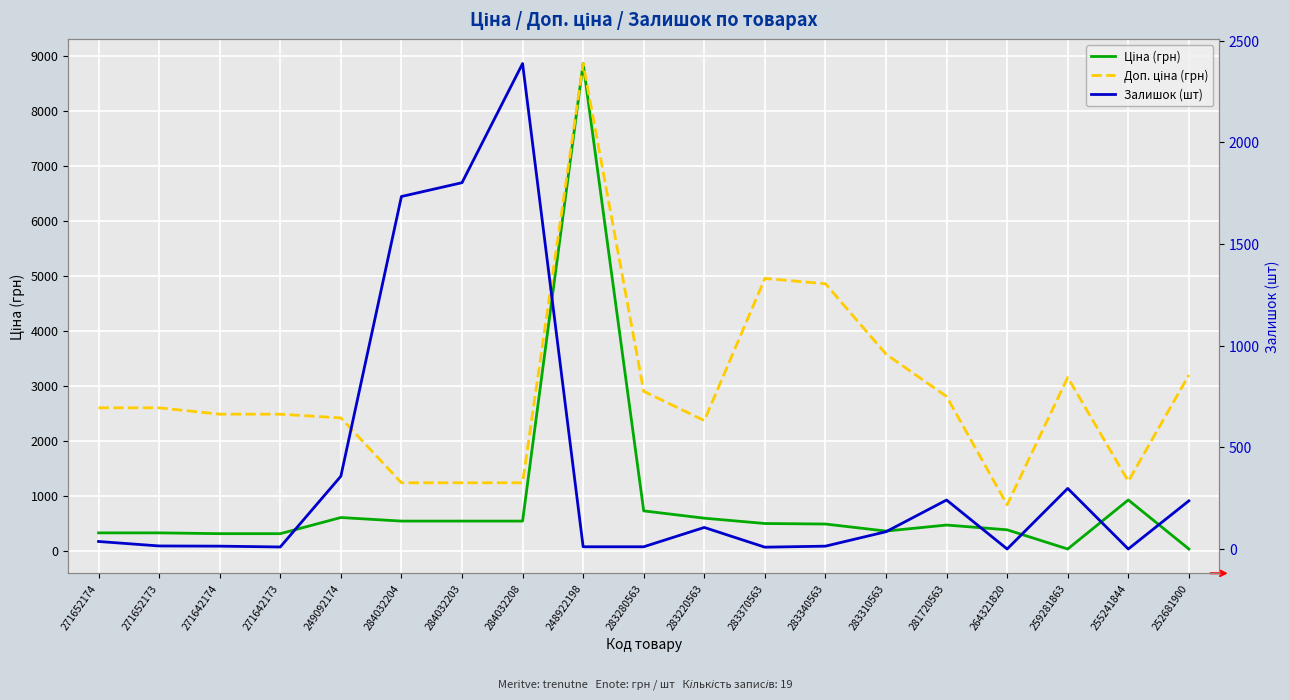

What is the maximum value shown in the chart?

8856.7